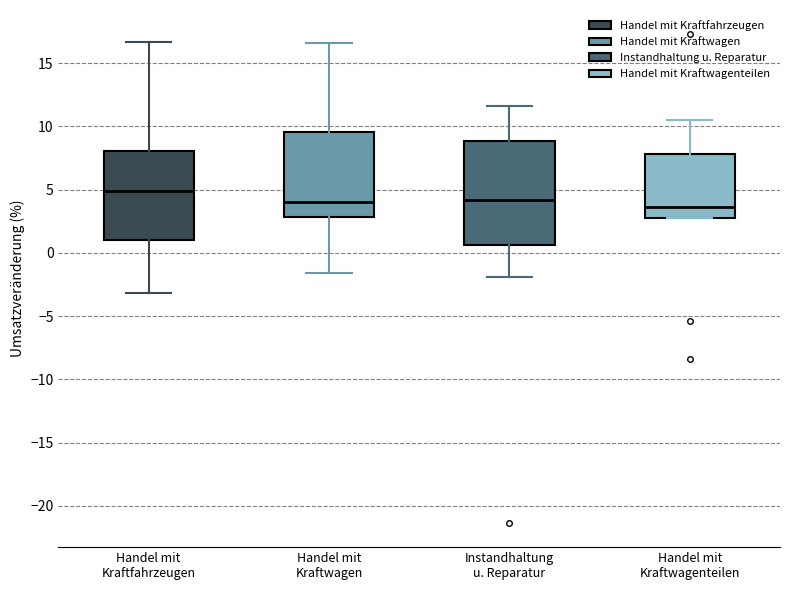

Reading left to right, transcribe this box plot: for each box, give where its median line is, the range the box spans, and where its two whiskers end, as read against the y-axis. The values are not printed on the chart, so give them approximately, as read against the axis.

Handel mit Kraftfahrzeugen: median 5.0, box 1.0 to 8.0, whiskers -3.0 to 16.5
Handel mit Kraftwagen: median 4.0, box 3.0 to 9.5, whiskers -1.5 to 16.5
Instandhaltung u. Reparatur: median 4.0, box 0.5 to 9.0, whiskers -2.0 to 11.5
Handel mit Kraftwagenteilen: median 3.5, box 2.5 to 8.0, whiskers 2.5 to 10.5